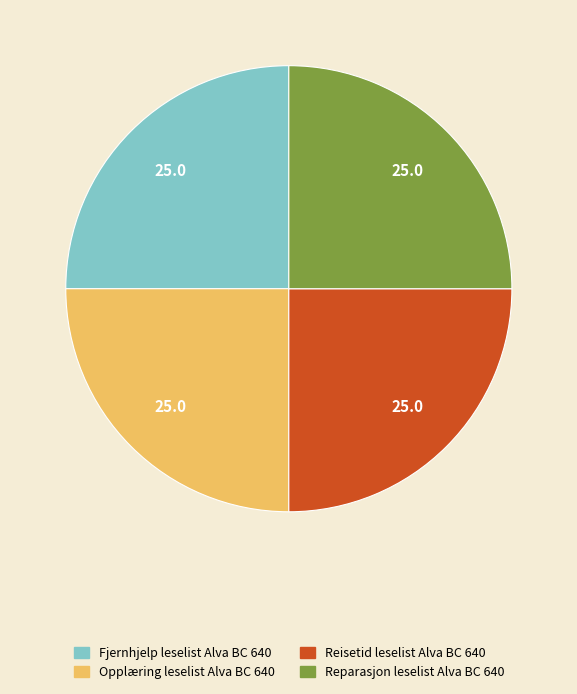

Approximately how many times larger is the value at Reparasjon leselist Alva BC 640 compared to Fjernhjelp leselist Alva BC 640?

1.0